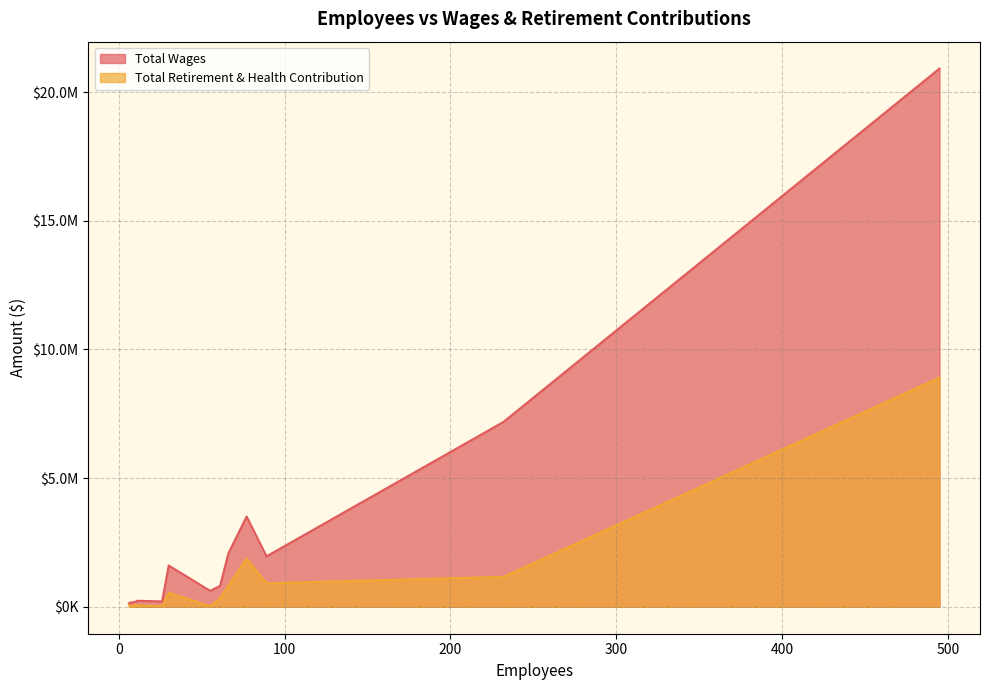

What is the total value across all series at 89?

2875052